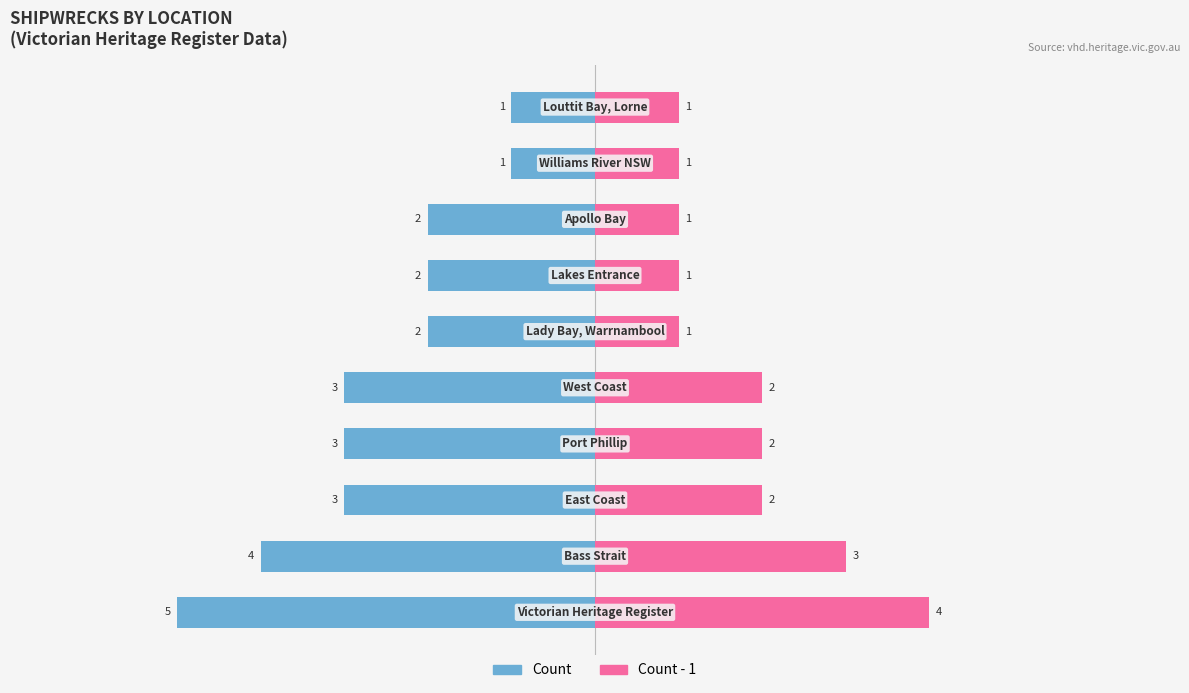

What is the highest value of the Right (Count-1) series?

4